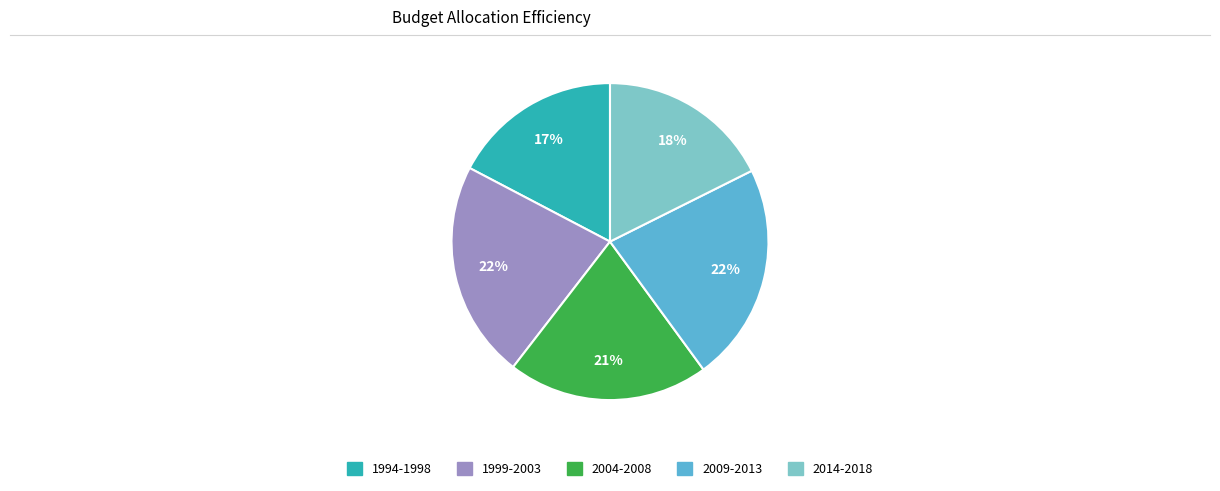

Does any single category account for the majority?

No